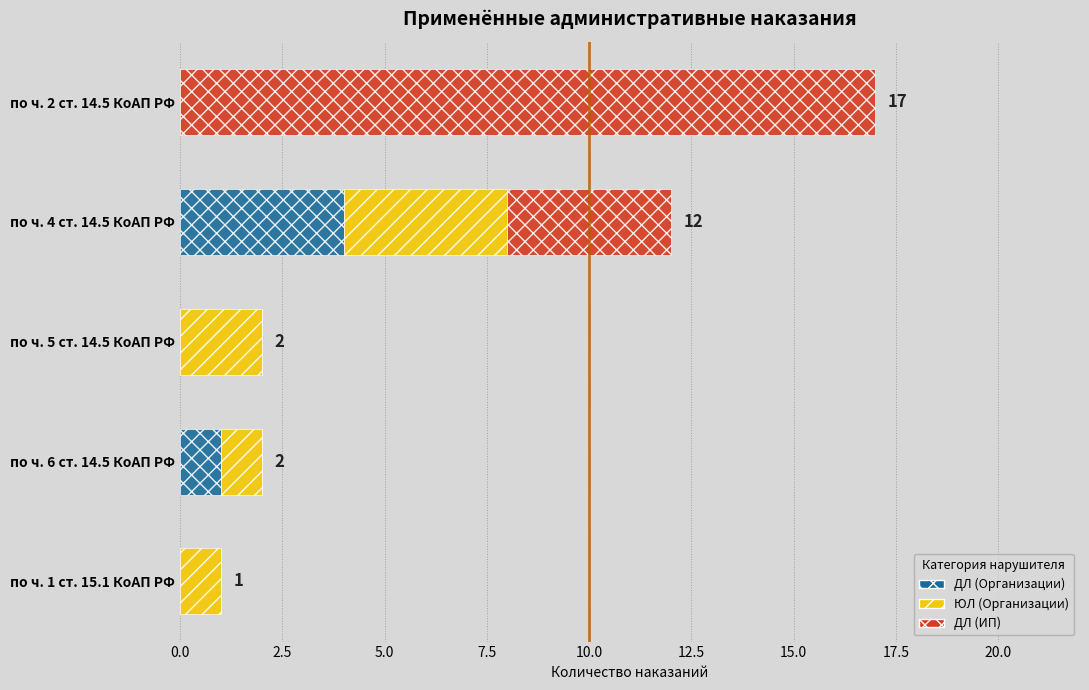

True or false: ДЛ (Организации) has a value of 0 at по ч. 1 ст. 15.1 КоАП РФ.

True